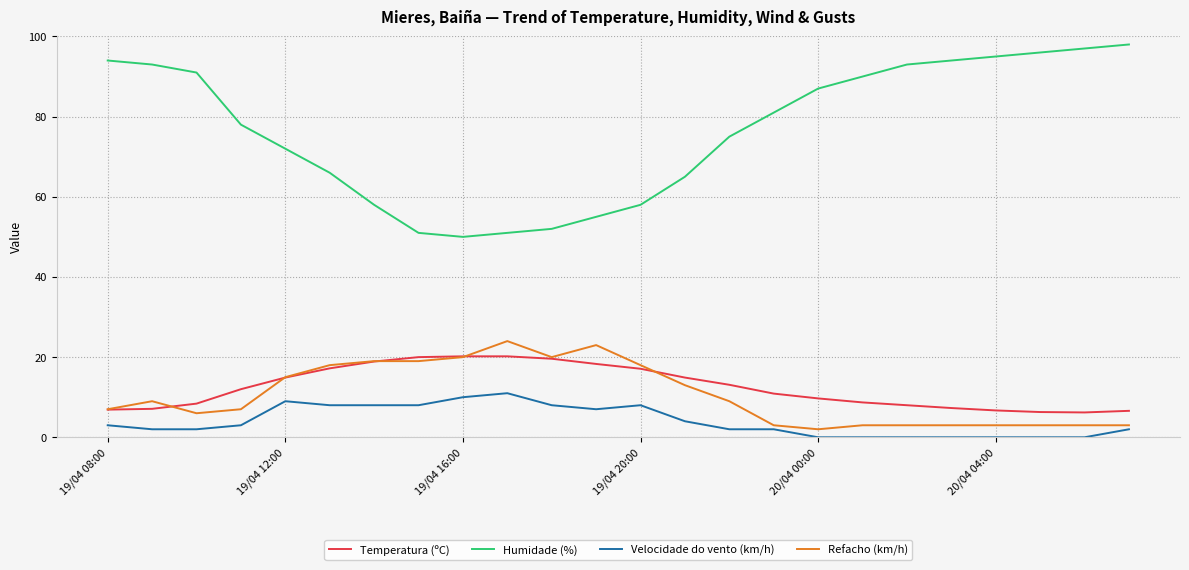

True or false: Temperatura (ºC) and Velocidade do vento (km/h) cross at least once.

False